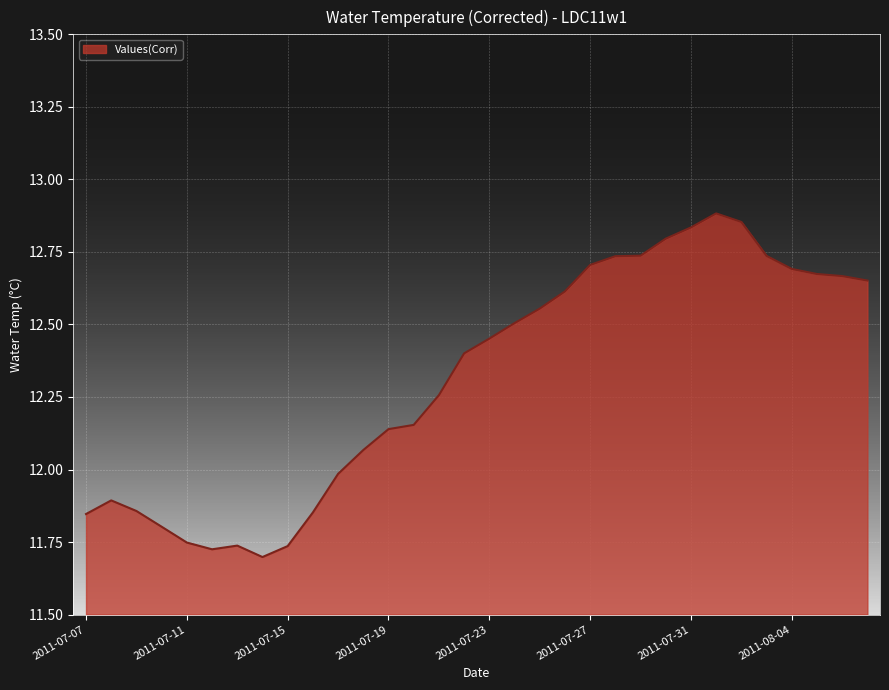

What is the difference between the maximum and minimum values?

1.2